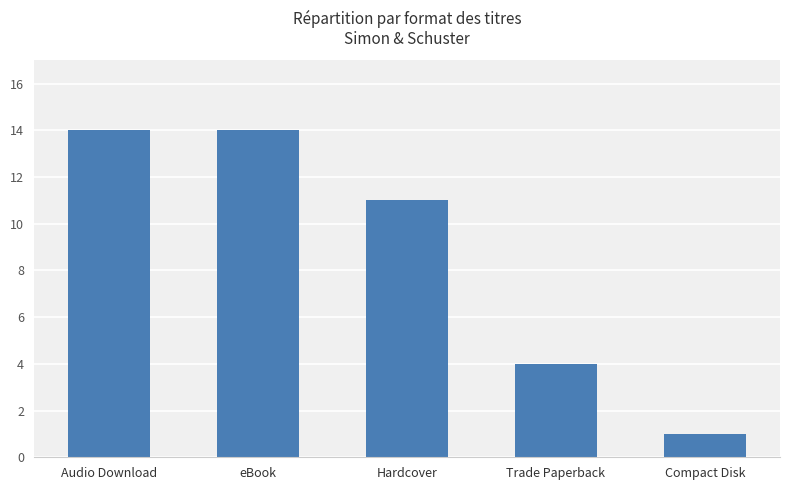

How many data points does each series have?

5